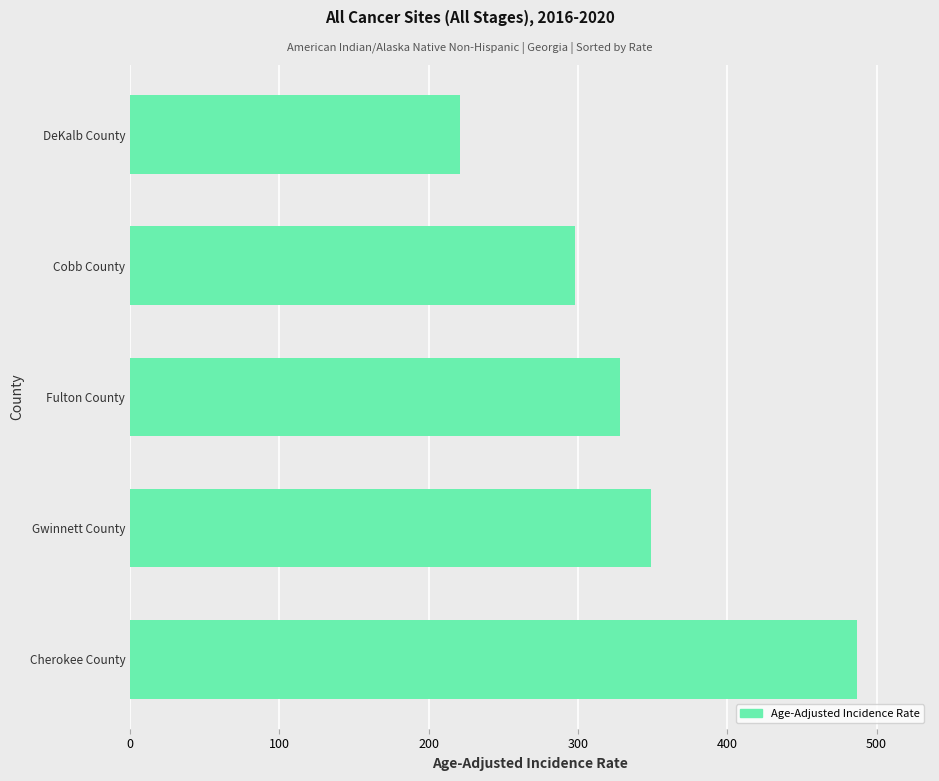

The value at Cherokee County is 846.1. True or false?

False